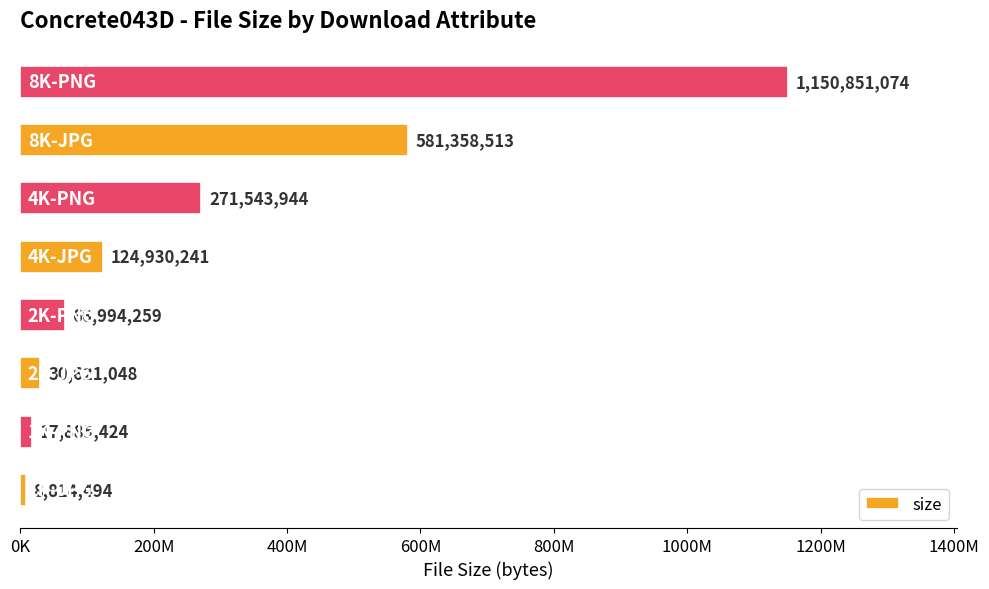

What is the difference between the maximum and minimum values?

1142036580